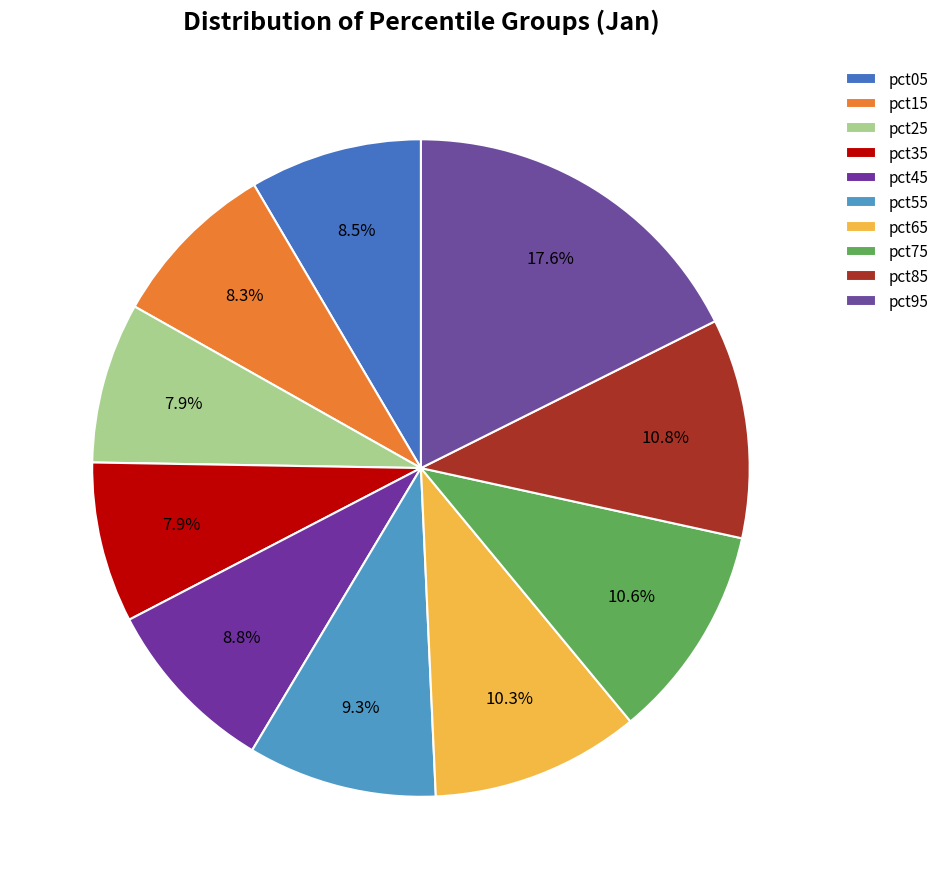

How many segments does this pie chart have?

10